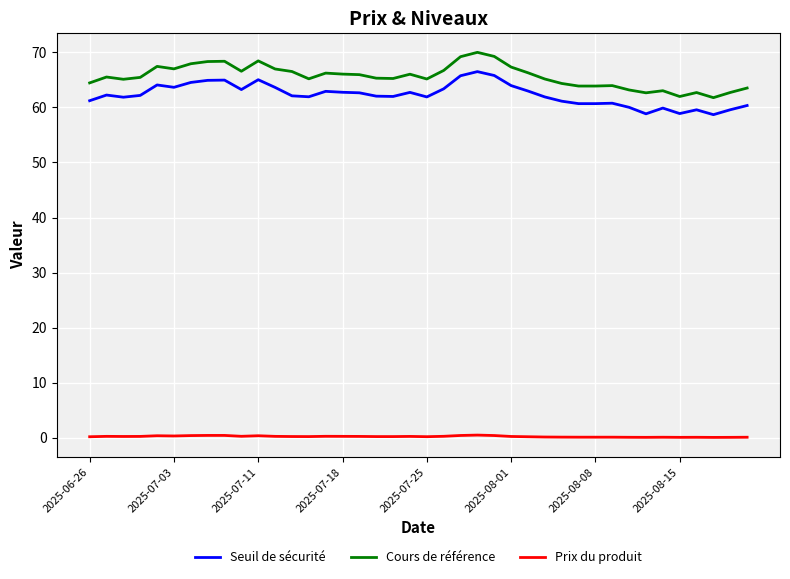

What is the maximum value for Cours de référence?

70.0